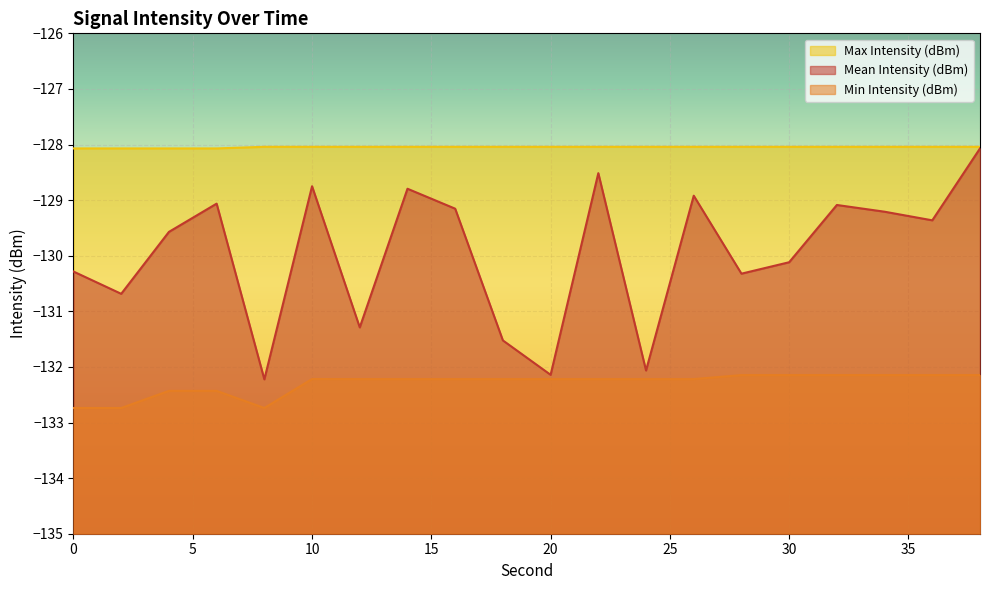

How many interior local valleys does the Mean Intensity (dBm) series have?

7